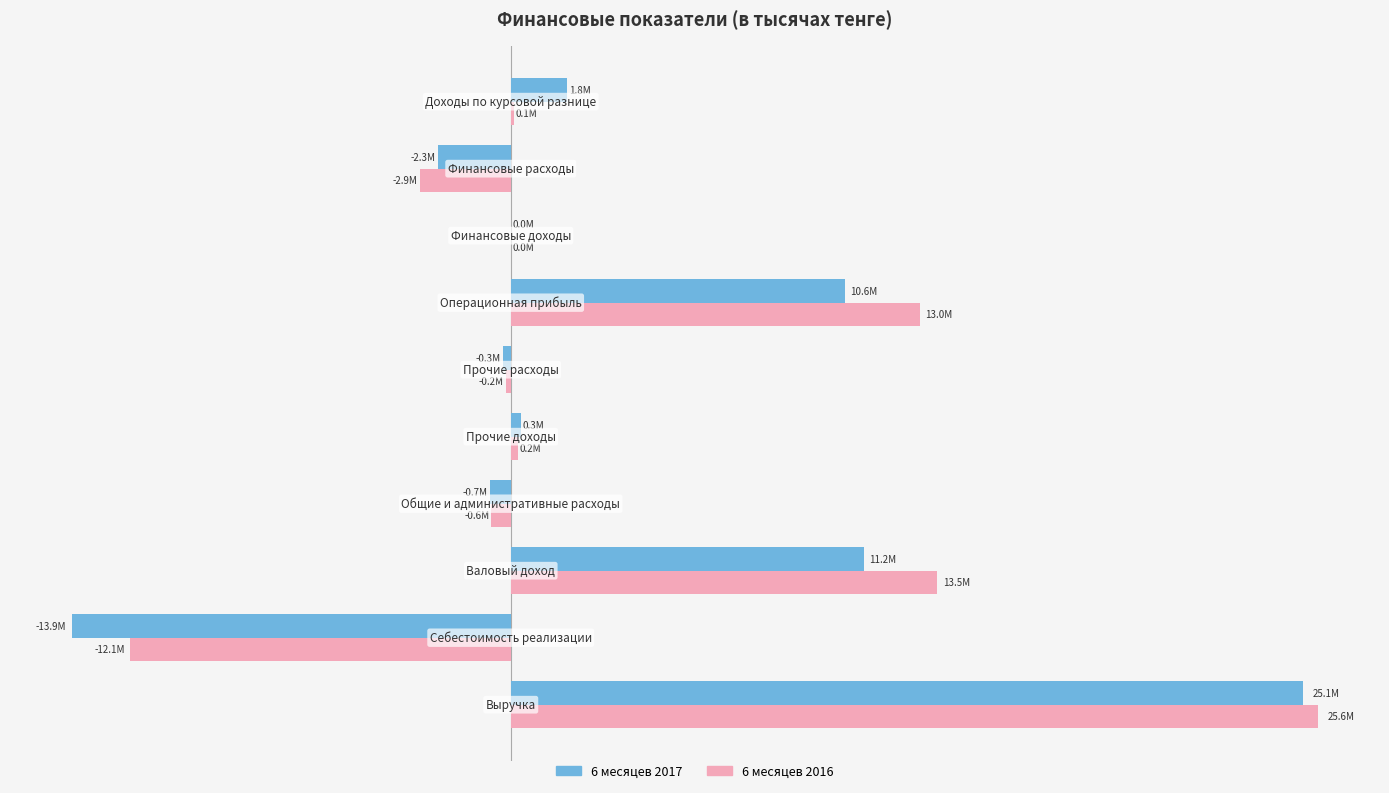

What are all the series names shown in the legend?

6 месяцев 2017, 6 месяцев 2016